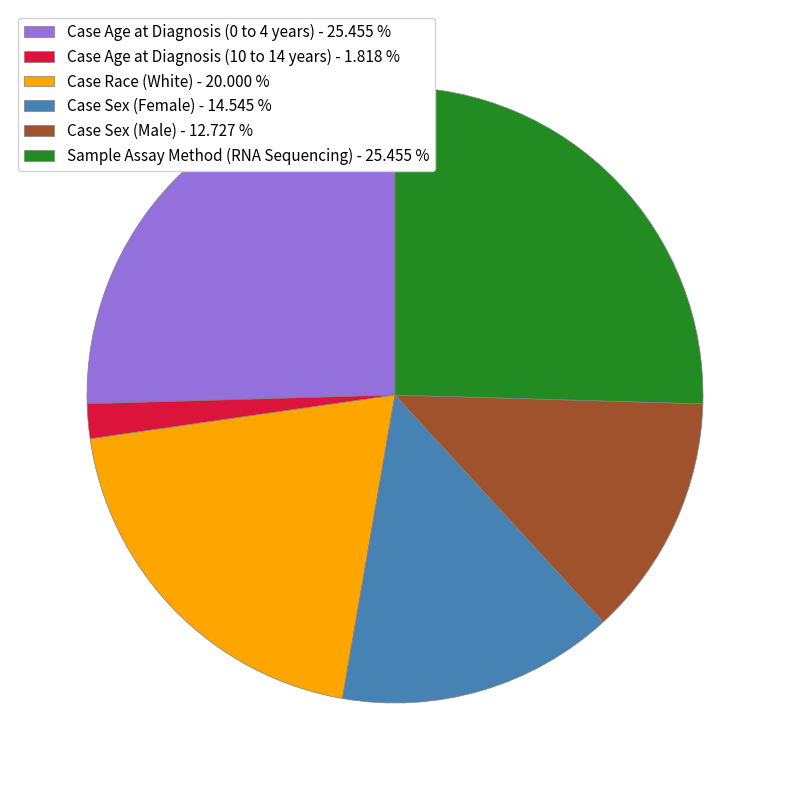

Combined, do Case Race (White) - 20.000 % and Case Age at Diagnosis (0 to 4 years) - 25.455 % account for over 50%?

No